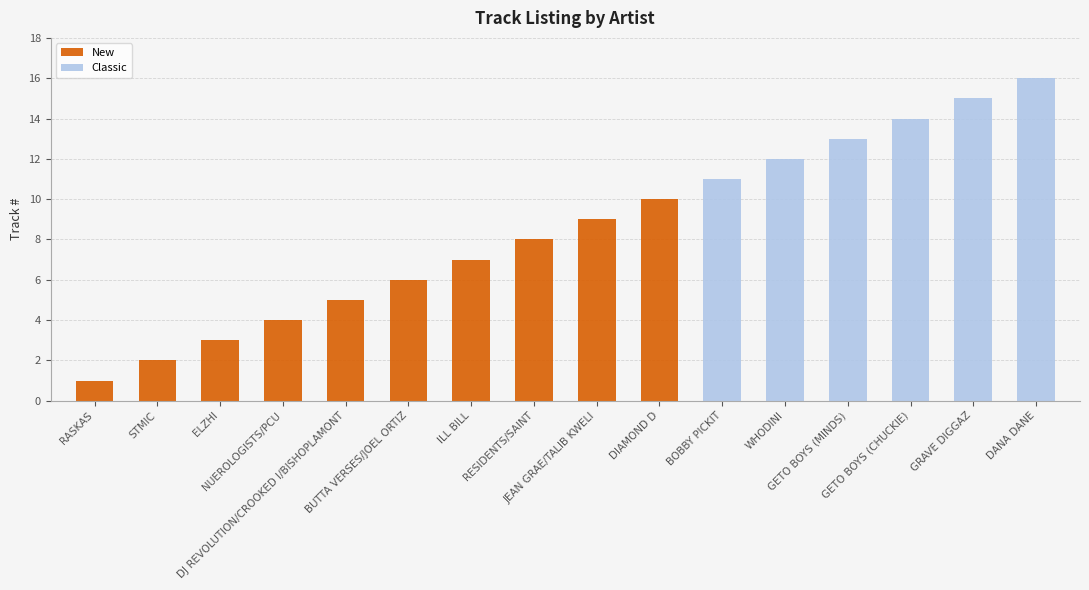

Between GRAVE DIGGAZ and BOBBY PICKIT, which is larger?

GRAVE DIGGAZ